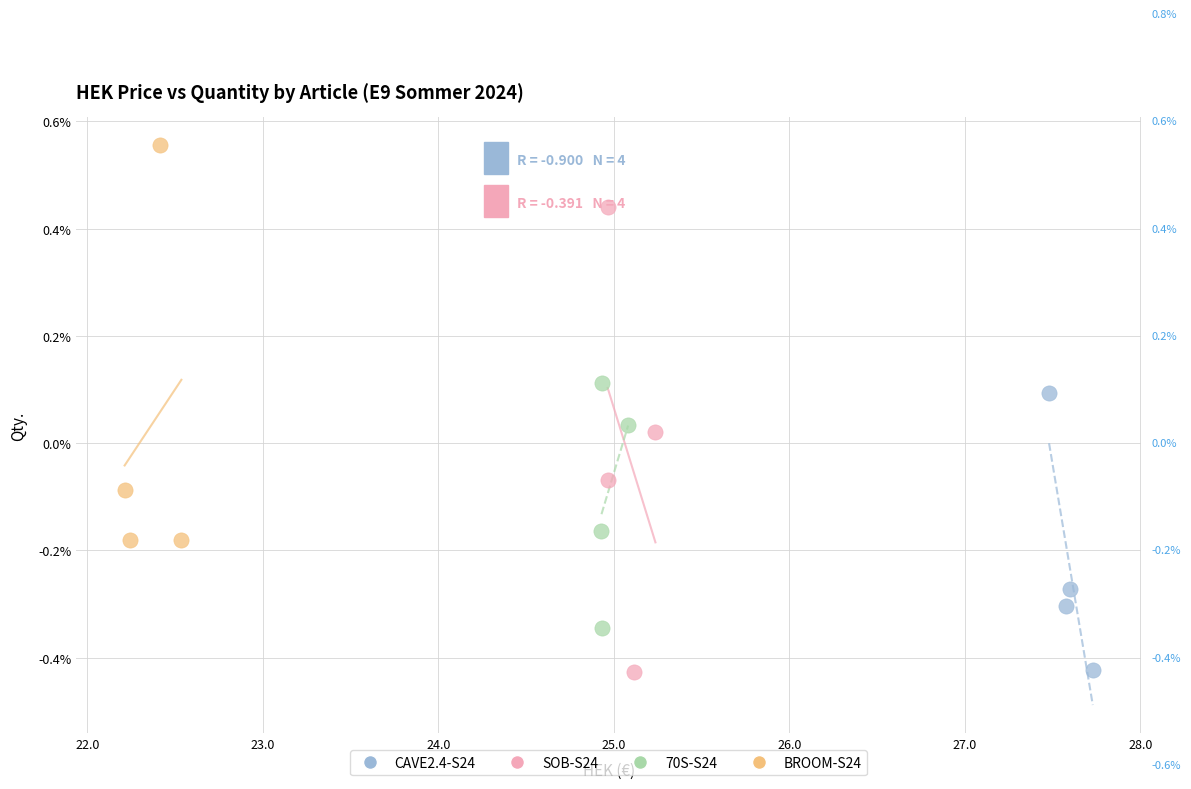

Which series contains the highest Y value?

BROOM-S24